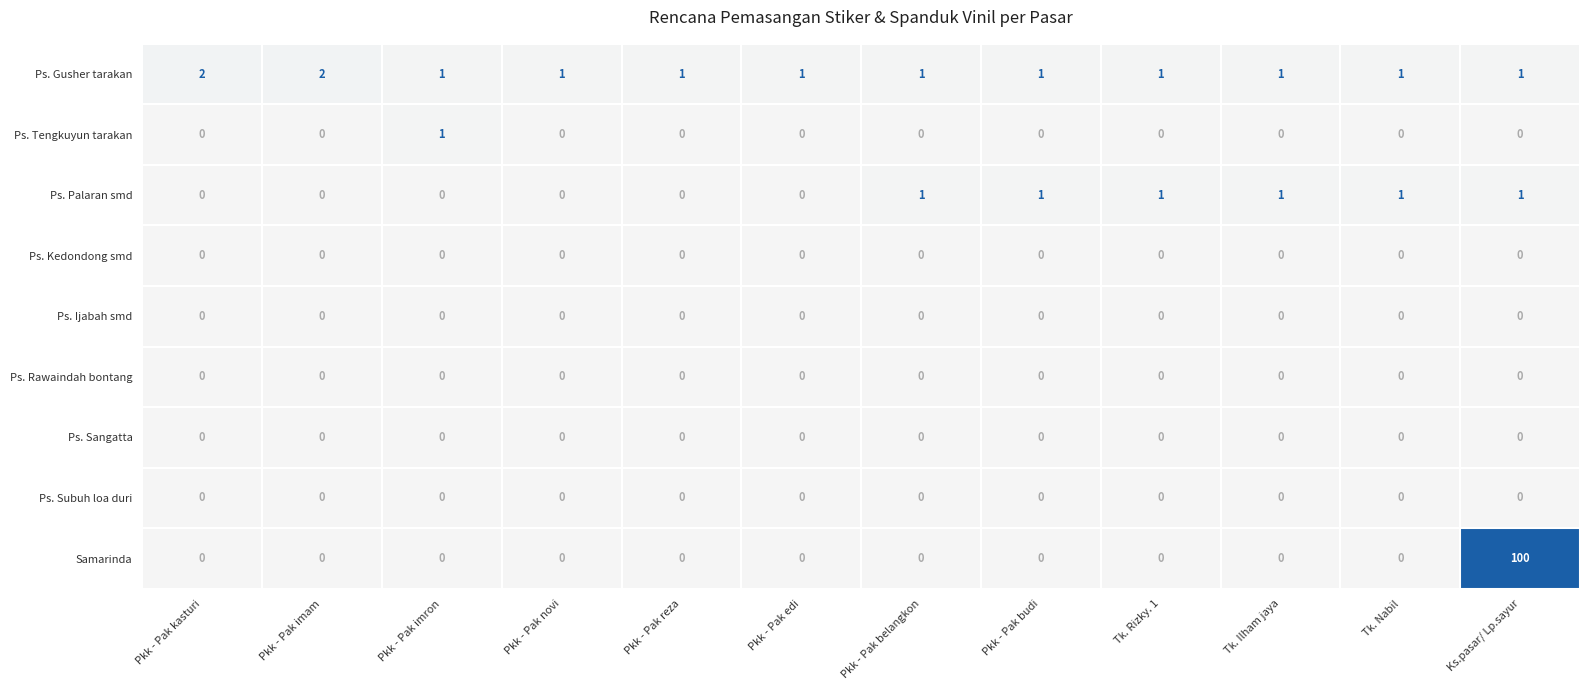

Which series changed the most between Pkk - Pak edi and Pkk - Pak budi?

Ps. Palaran smd